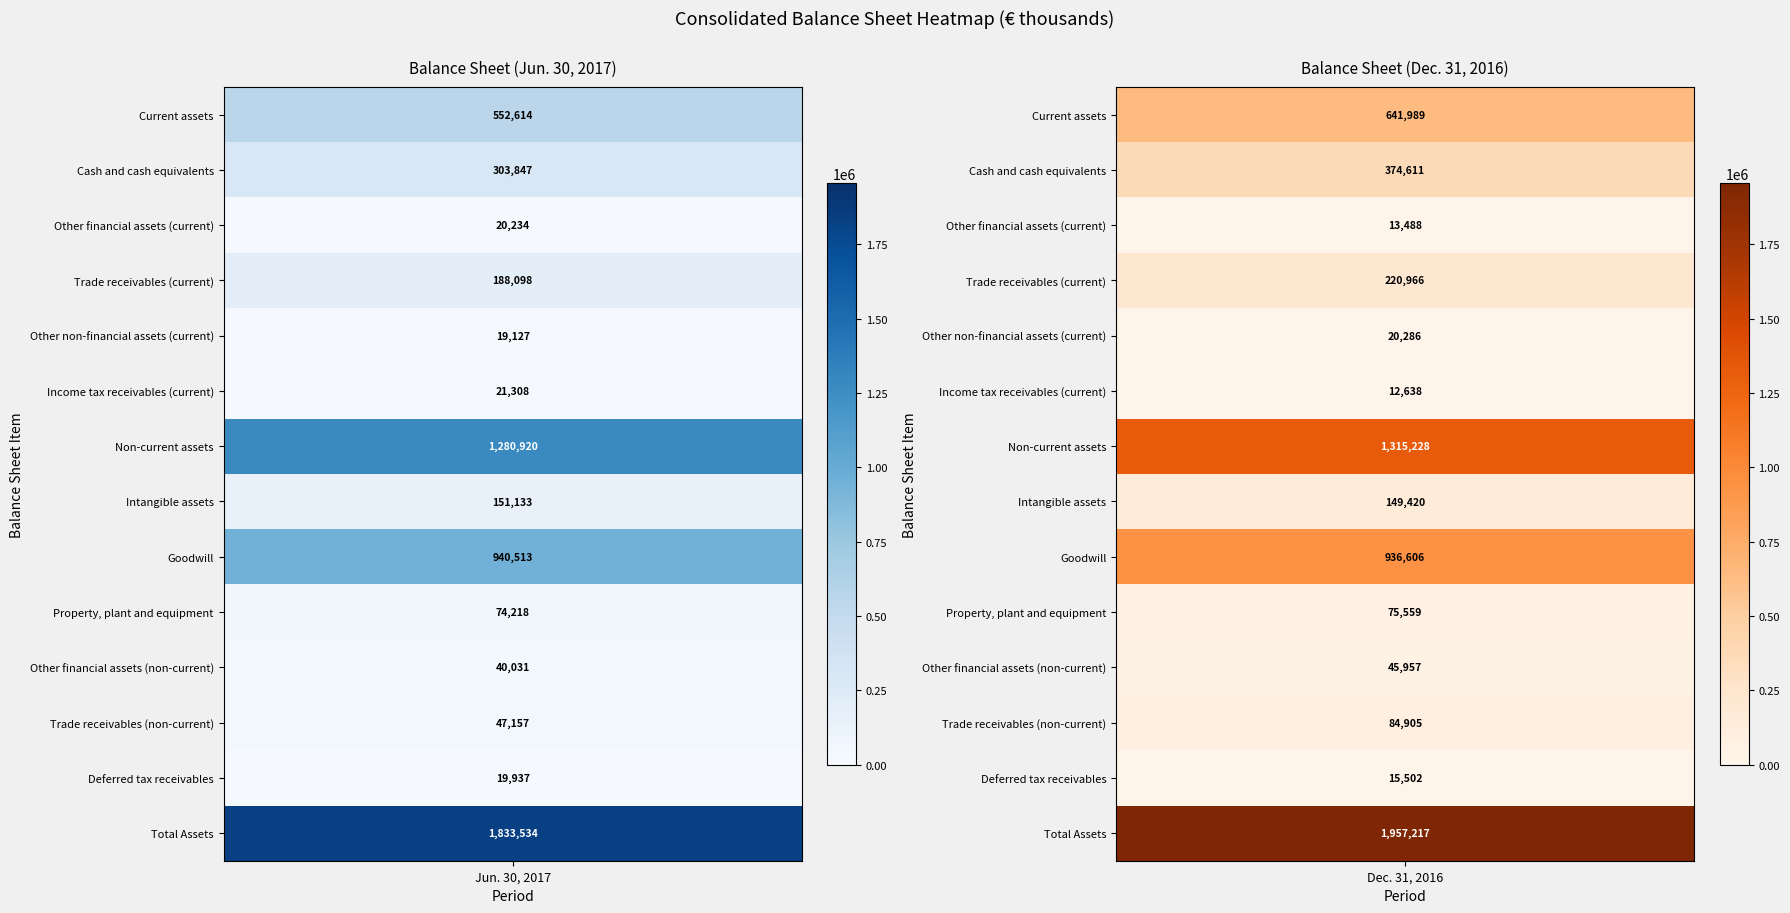

Which series has the widest spread of values?

Total Assets